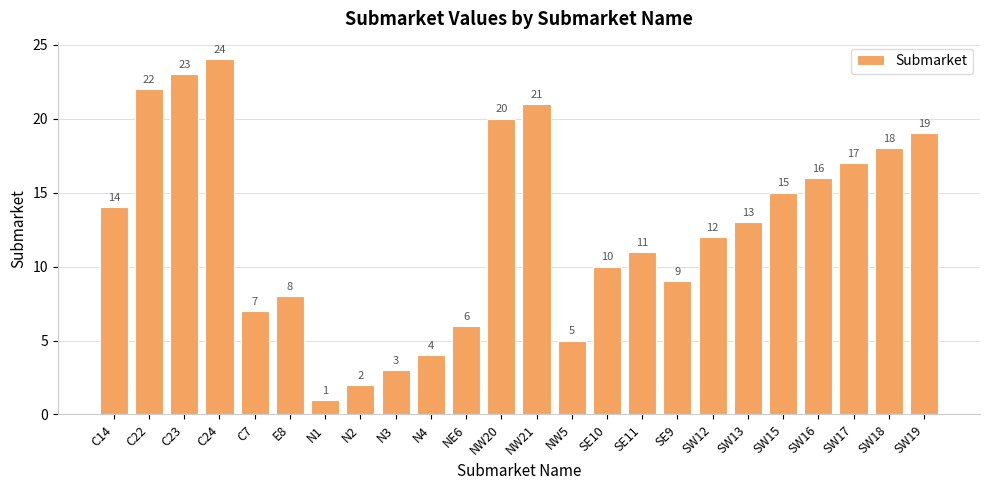

What is the sum of all values?

300